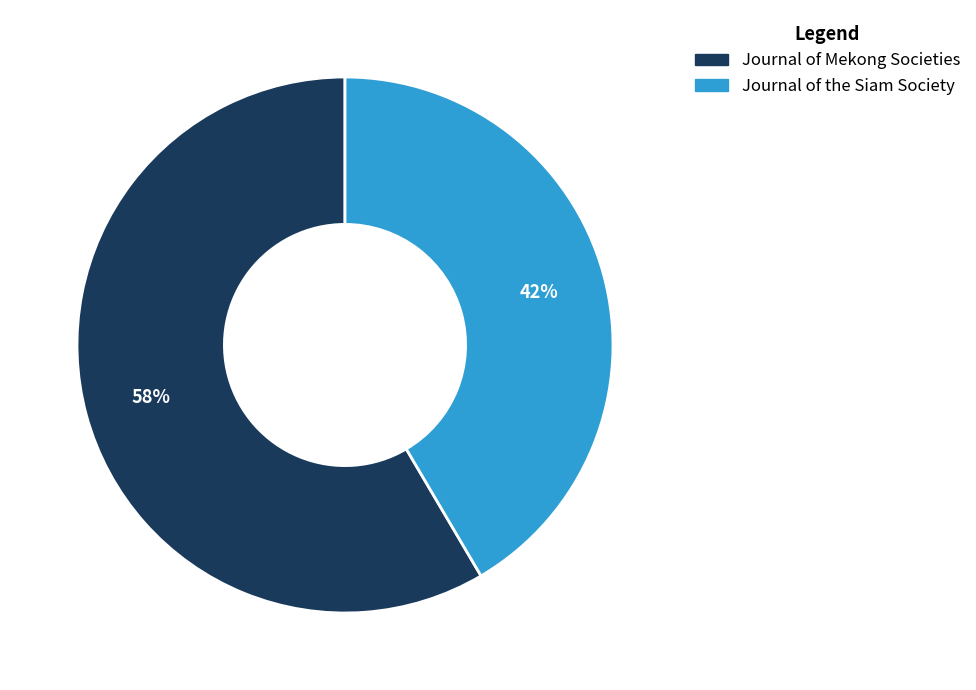

Is the sum of Journal of Mekong Societies and Journal of the Siam Society greater than half?

Yes